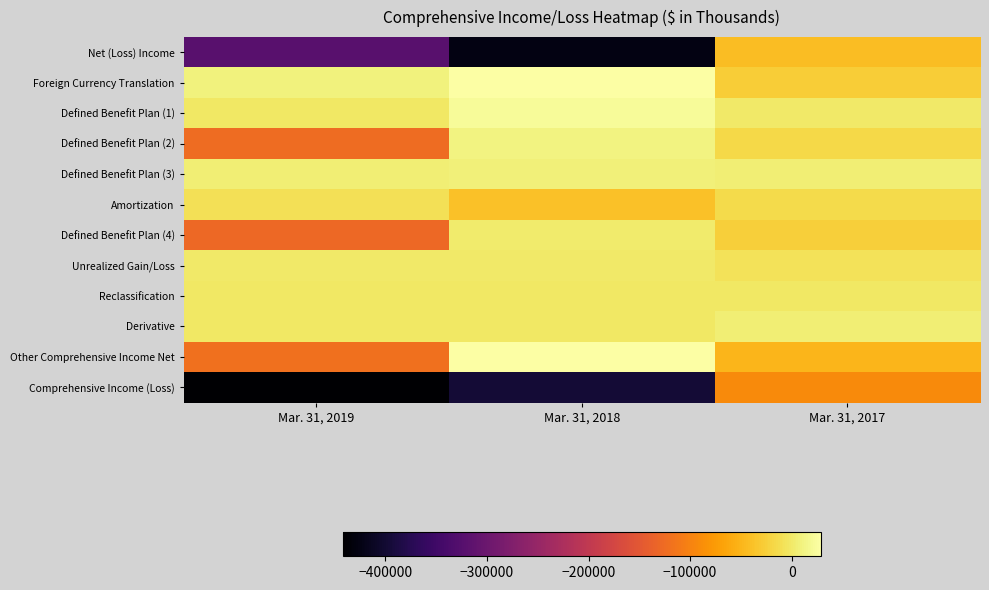

Reading left to right, extract all data points from this chart.

Net (Loss) Income: Mar. 31, 2019=-321767	Mar. 31, 2018=-425391	Mar. 31, 2017=-42952
Foreign Currency Translation: Mar. 31, 2019=10077	Mar. 31, 2018=28529	Mar. 31, 2017=-28396
Defined Benefit Plan (1): Mar. 31, 2019=-1139	Mar. 31, 2018=21980	Mar. 31, 2017=-121
Defined Benefit Plan (2): Mar. 31, 2019=-125540	Mar. 31, 2018=10306	Mar. 31, 2017=-15977
Defined Benefit Plan (3): Mar. 31, 2019=6314	Mar. 31, 2018=7147	Mar. 31, 2017=5651
Amortization: Mar. 31, 2019=-8274	Mar. 31, 2018=-37623	Mar. 31, 2017=-15246
Defined Benefit Plan (4): Mar. 31, 2019=-128639	Mar. 31, 2018=1810	Mar. 31, 2017=-25693
Unrealized Gain/Loss: Mar. 31, 2019=-30	Mar. 31, 2018=-133	Mar. 31, 2017=-6582
Reclassification: Mar. 31, 2019=-1282	Mar. 31, 2018=-2164	Mar. 31, 2017=-1509
Derivative: Mar. 31, 2019=-1252	Mar. 31, 2018=-2031	Mar. 31, 2017=5073
Other Comprehensive Income Net: Mar. 31, 2019=-119814	Mar. 31, 2018=28308	Mar. 31, 2017=-49016
Comprehensive Income (Loss): Mar. 31, 2019=-441581	Mar. 31, 2018=-397083	Mar. 31, 2017=-91968